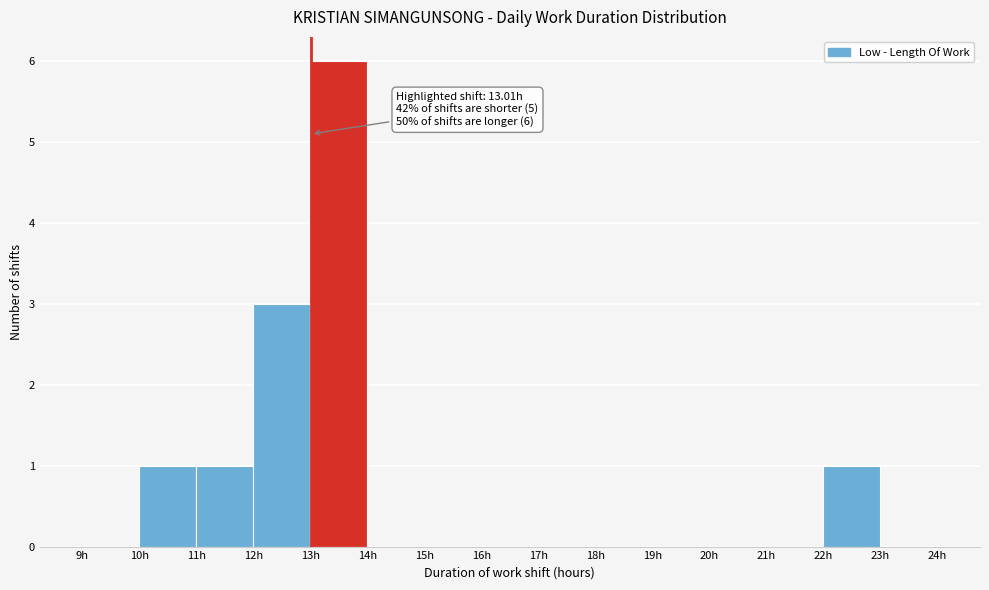

Over which range of the x-axis is the bar tallest?

13 to 14